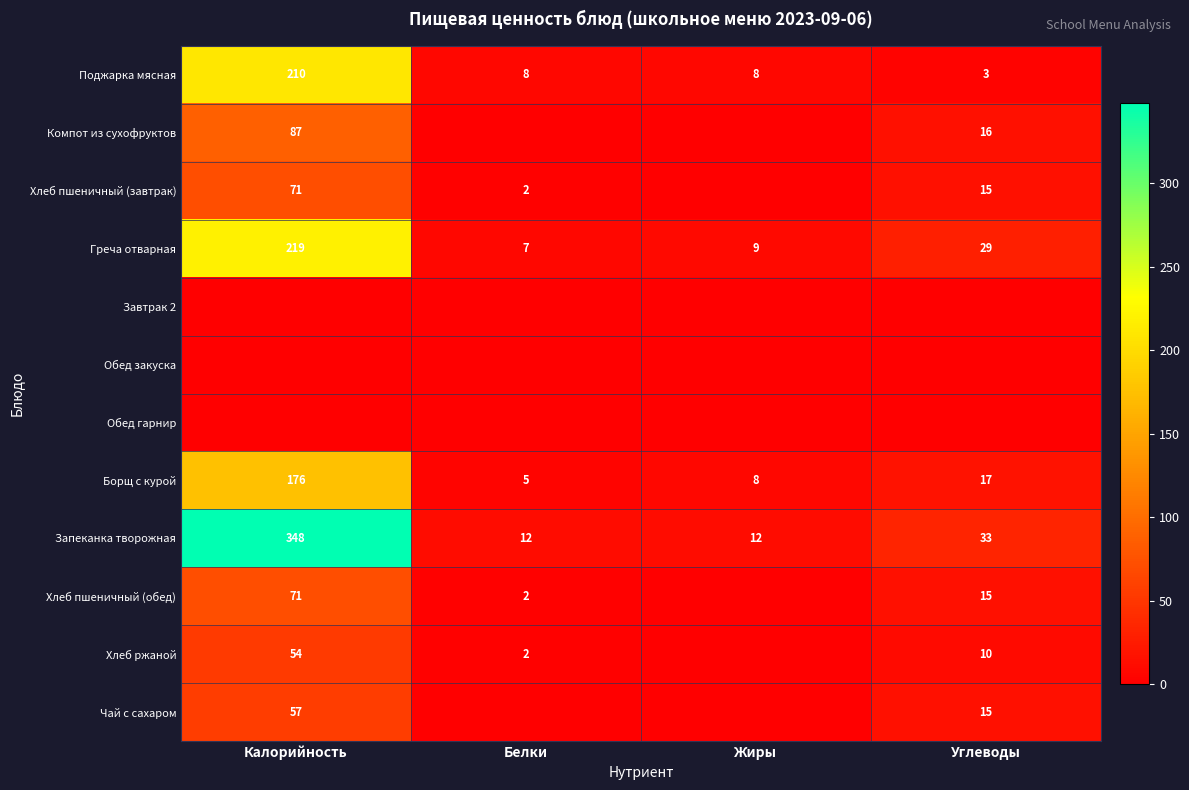

The Греча отварная series shows 219 at Калорийность. True or false?

True